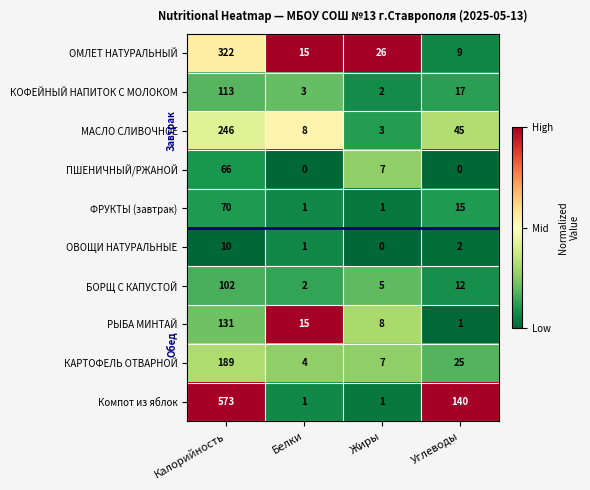

At which category is the sum across all series the highest?

Калорийность